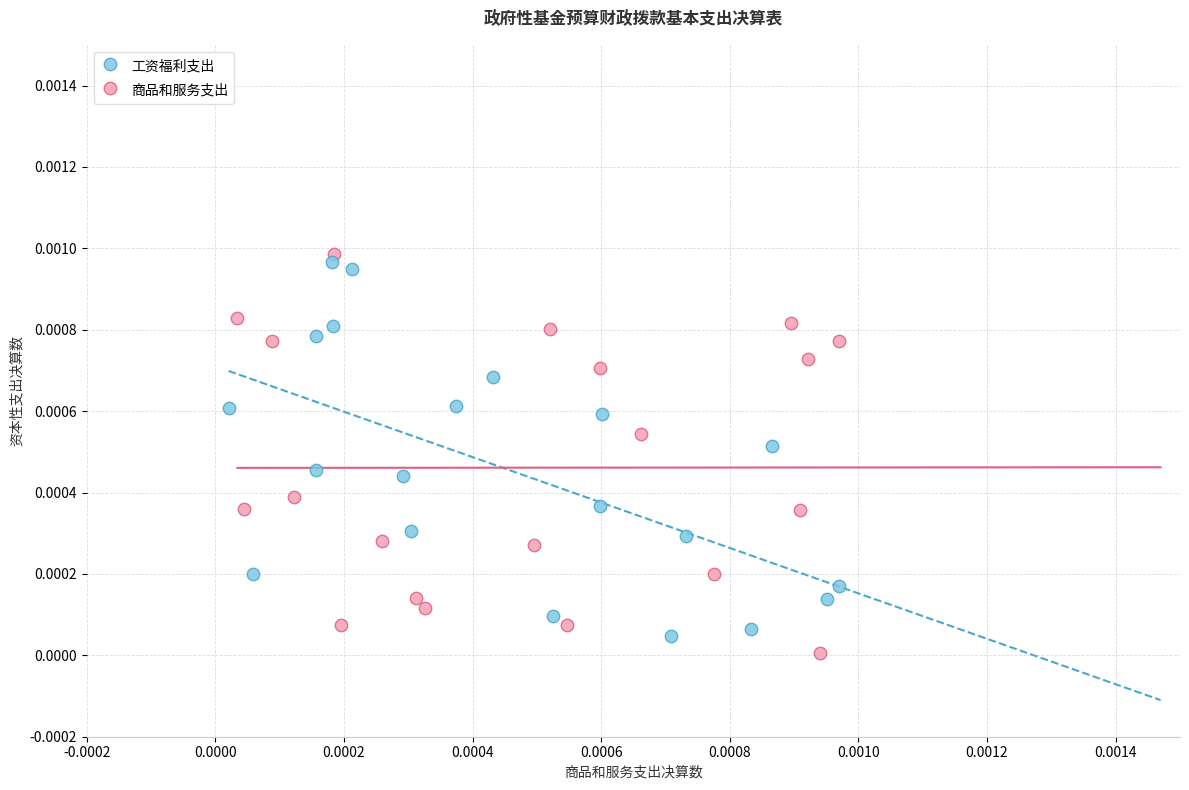

Which series has the largest Y range (max minus min)?

商品和服务支出